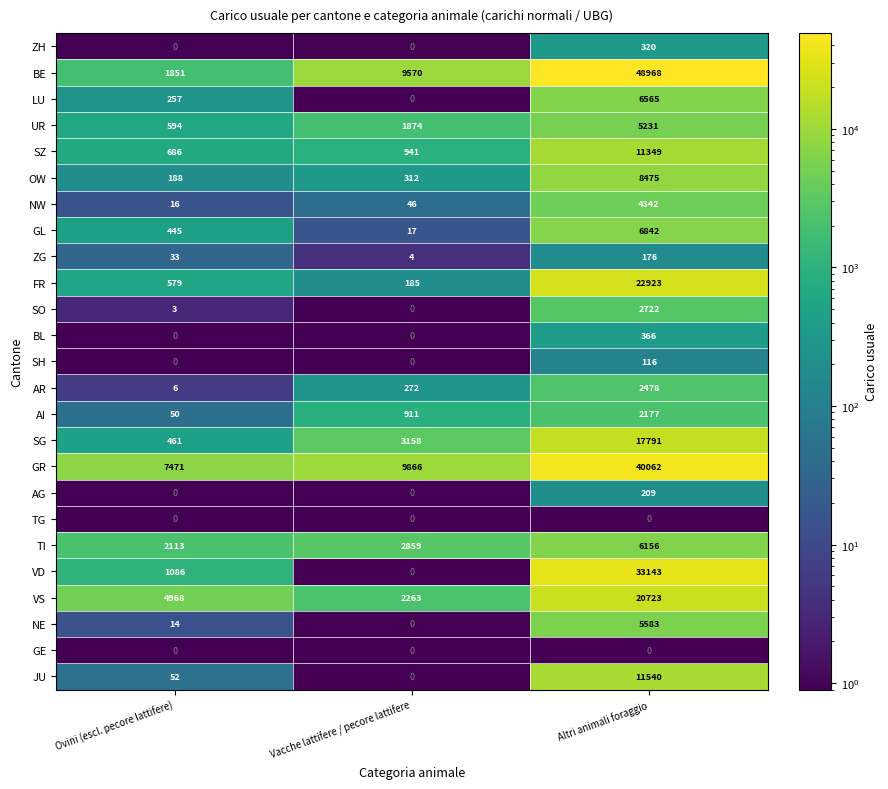

Which series has the largest total across all categories?

BE